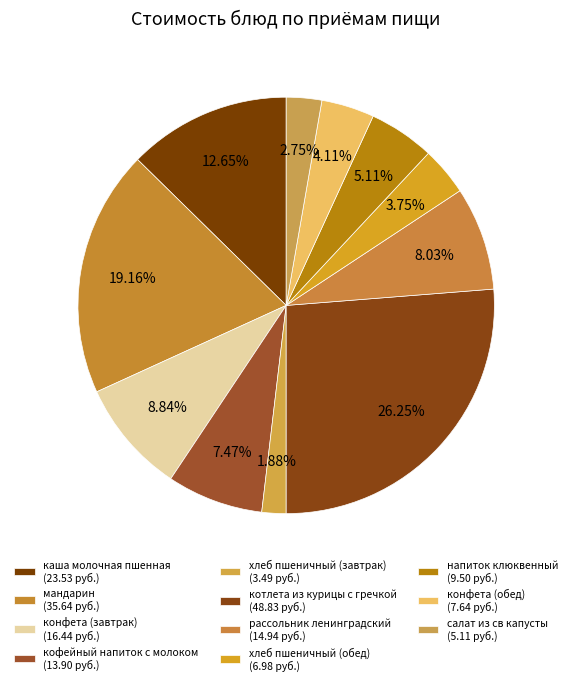

How many slices are in this pie chart?

11